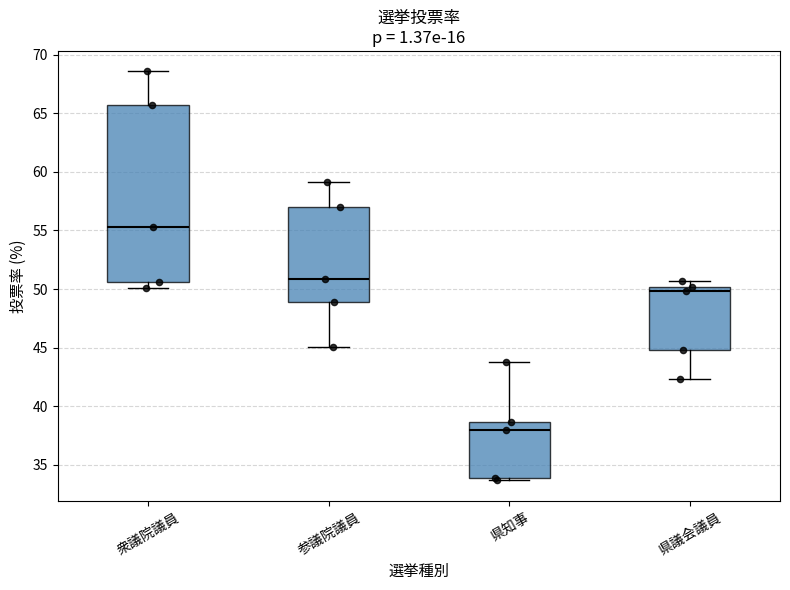

Where is the upper edge of the box for 参議院議員 on the y-axis? The values are not printed on the chart, so give them approximately, as read against the axis.

57.0